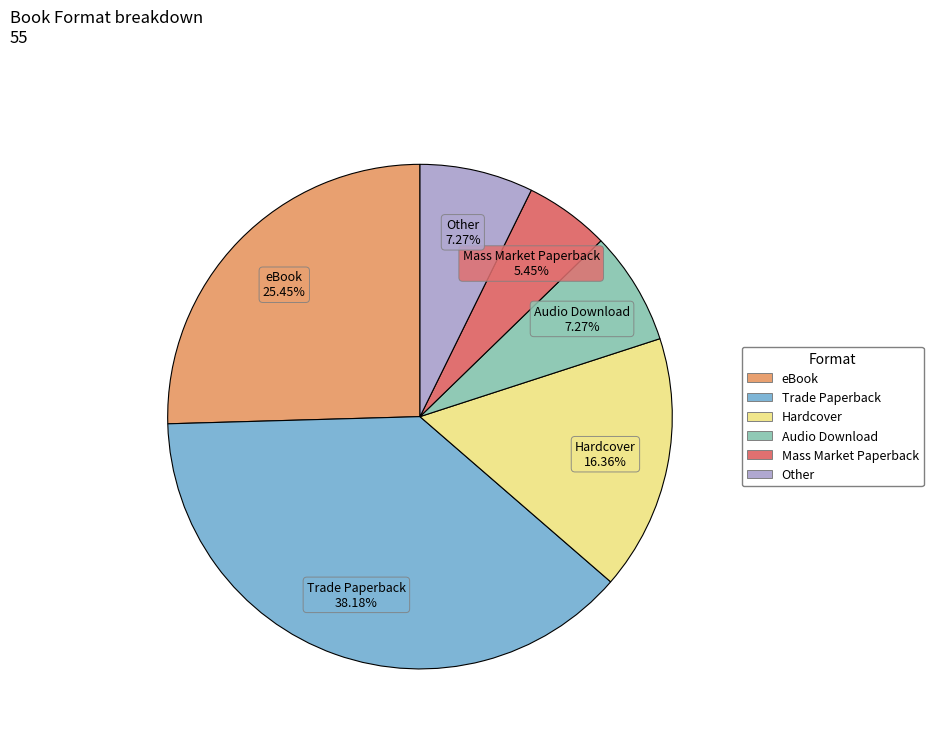

Which has a higher value, Mass Market Paperback or Audio Download?

Audio Download